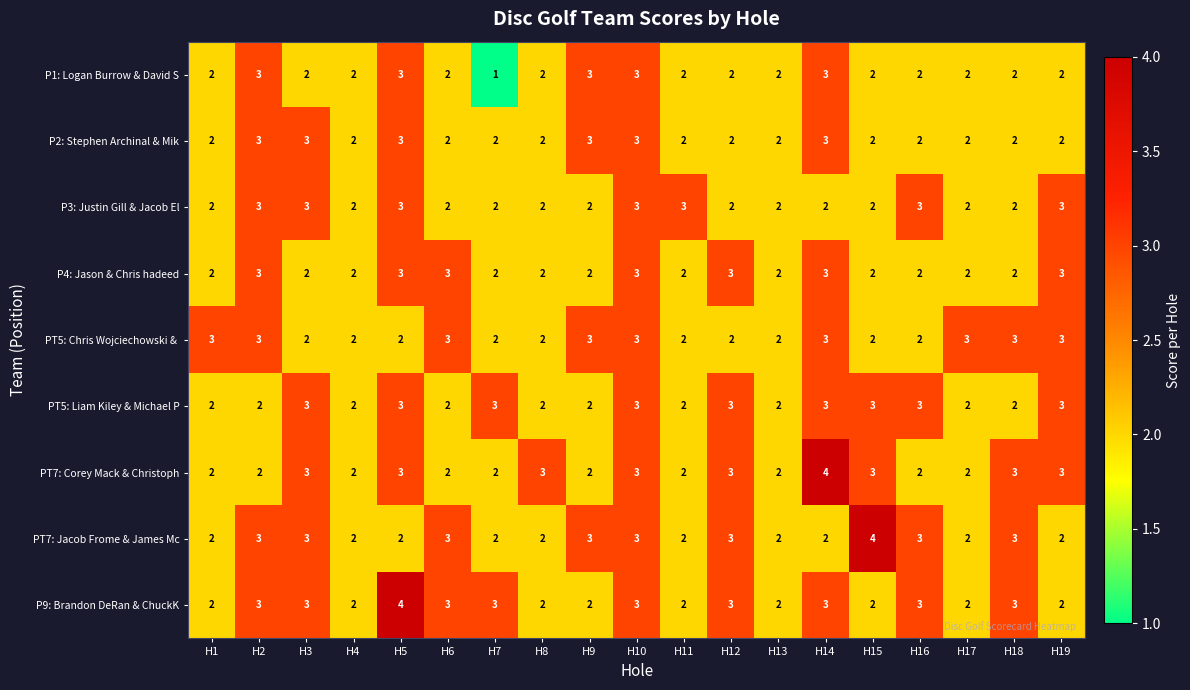

The P3: Justin Gill & Jacob El series shows 4 at H11. True or false?

False